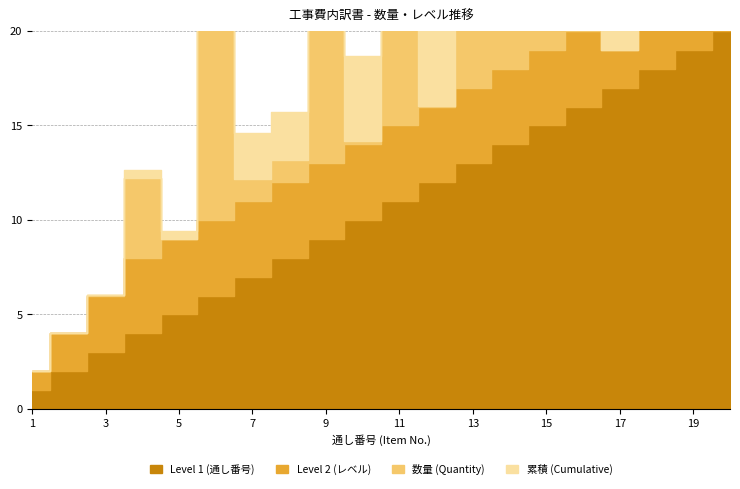

Between 1 and 9, which is larger?

9